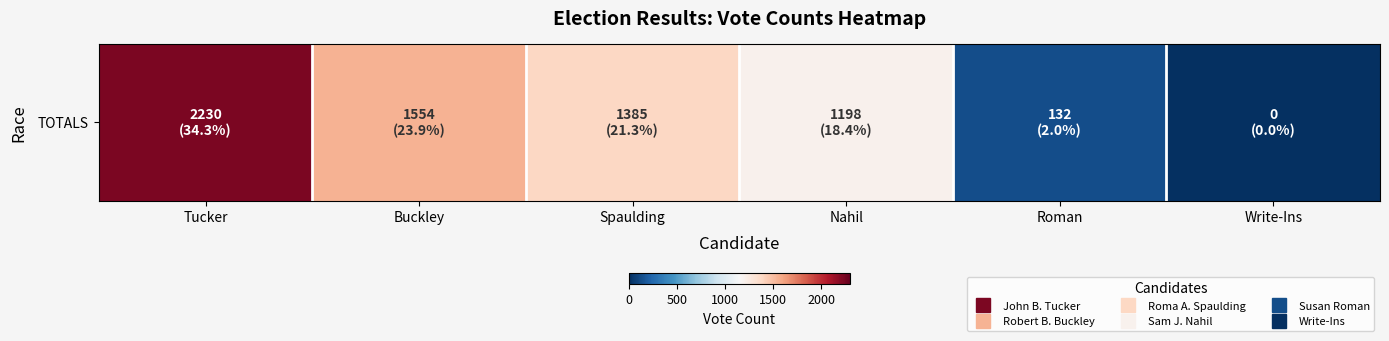

True or false: the data shows 831 at Tucker.

False